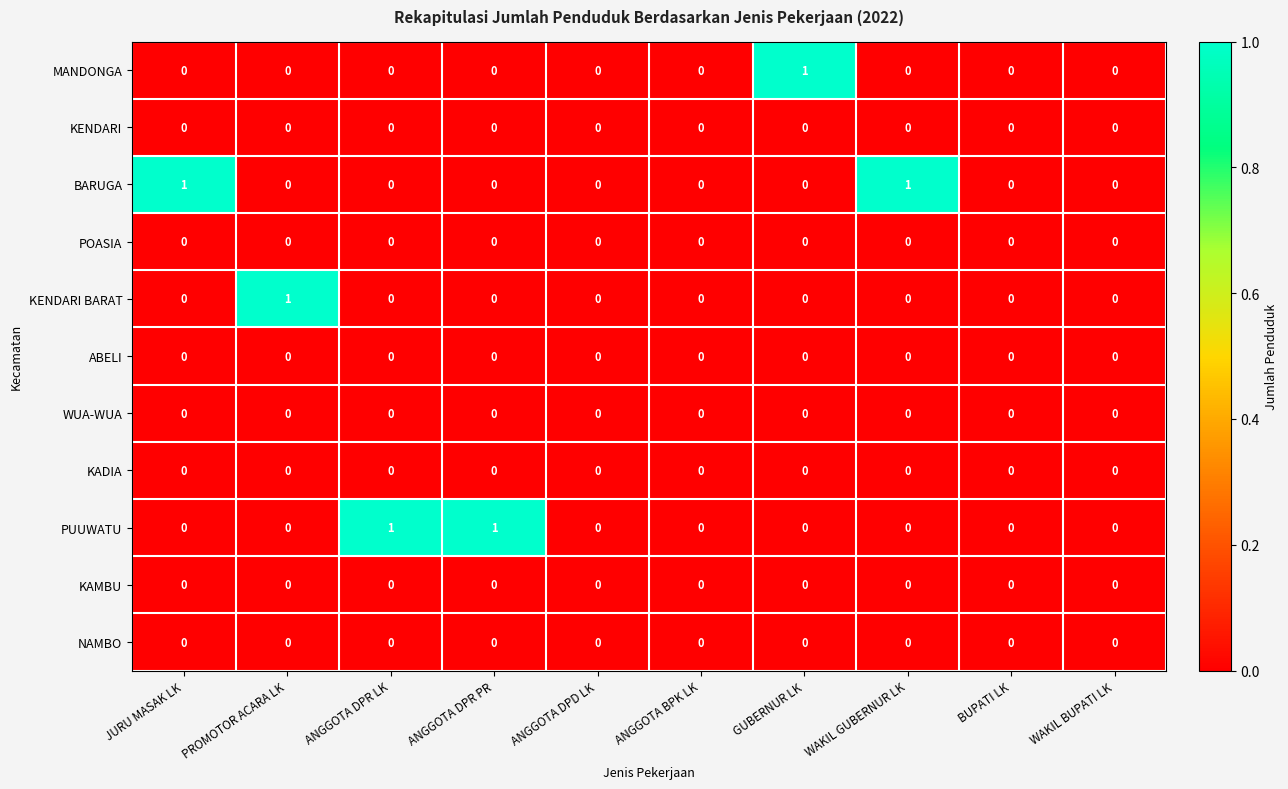

True or false: KENDARI has a value of 0 at ANGGOTA DPR LK.

True